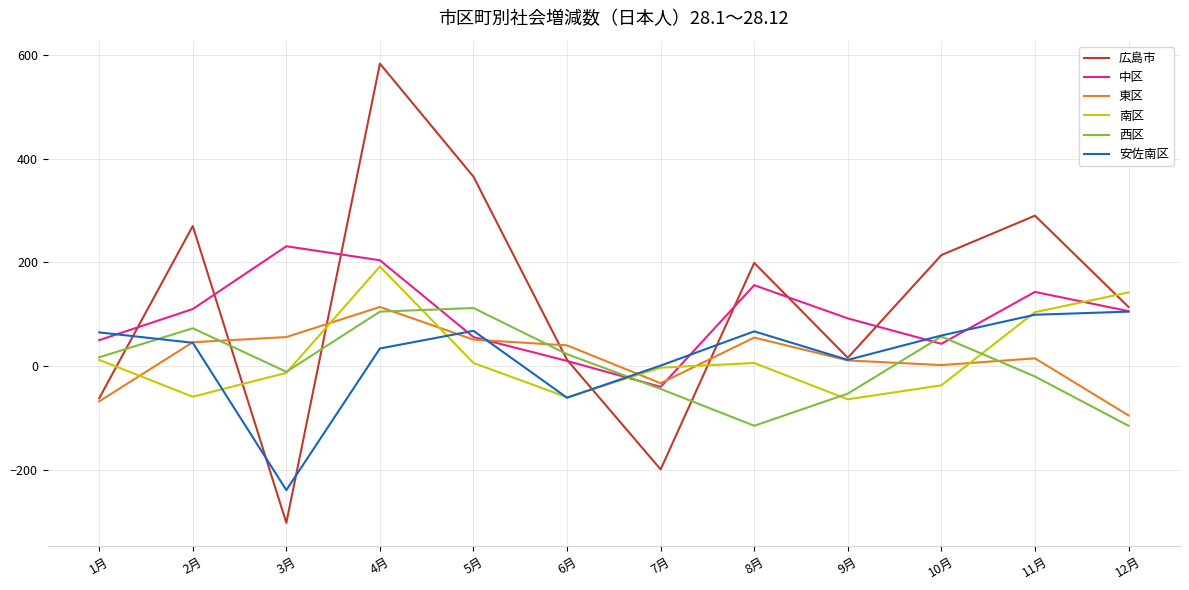

Where do 広島市 and 西区 first cross each other?

1月 and 2月